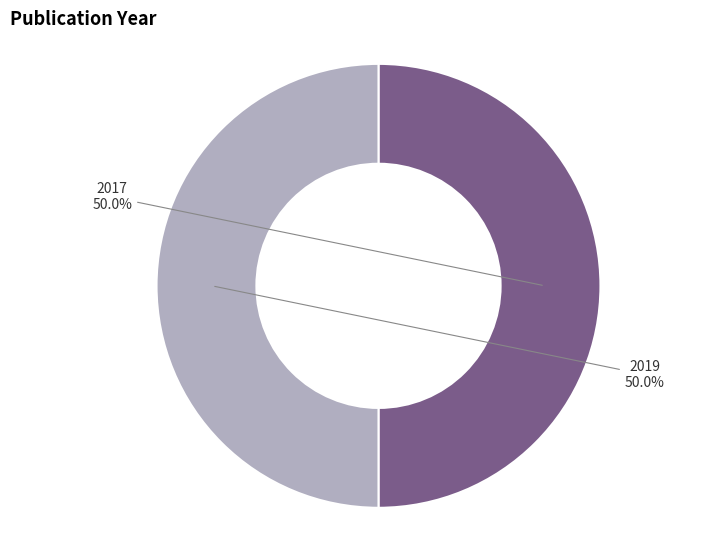

Is the sum of 2017 and 2019 greater than half?

Yes